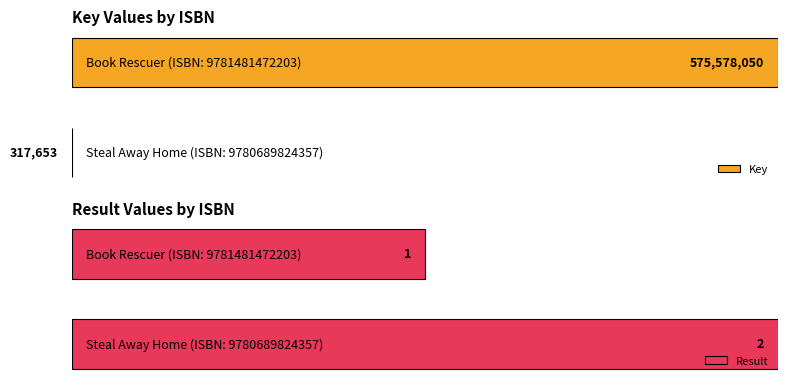

True or false: Result has a value of 2 at 9781481472203.

False